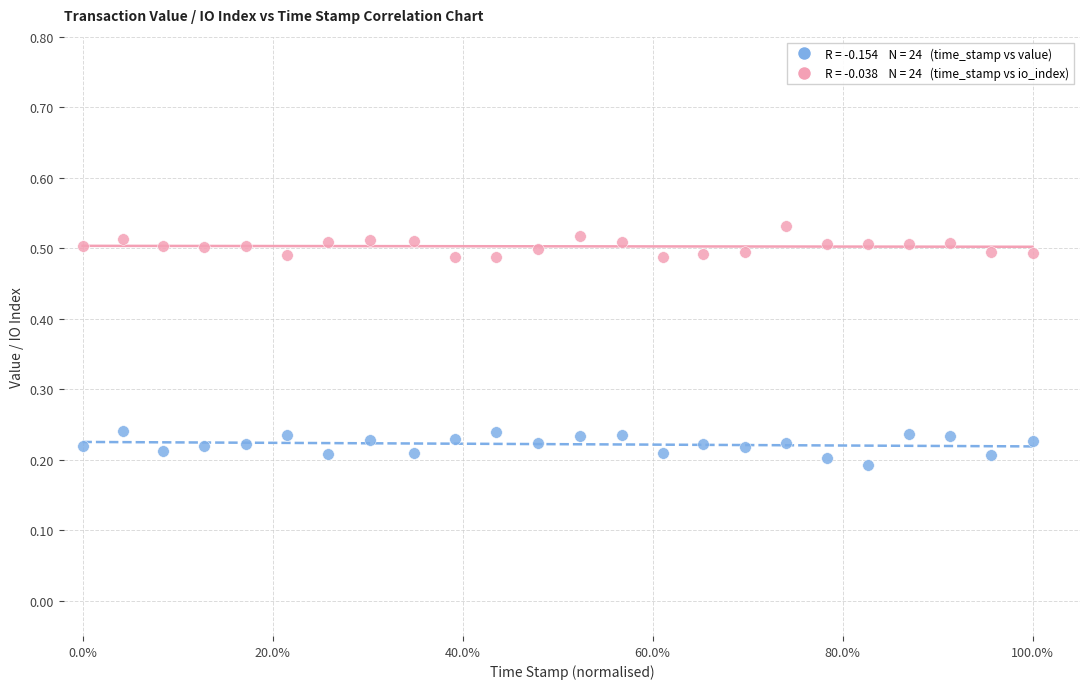

Across all data points, what is the range of Y values (max minus min)?

0.3